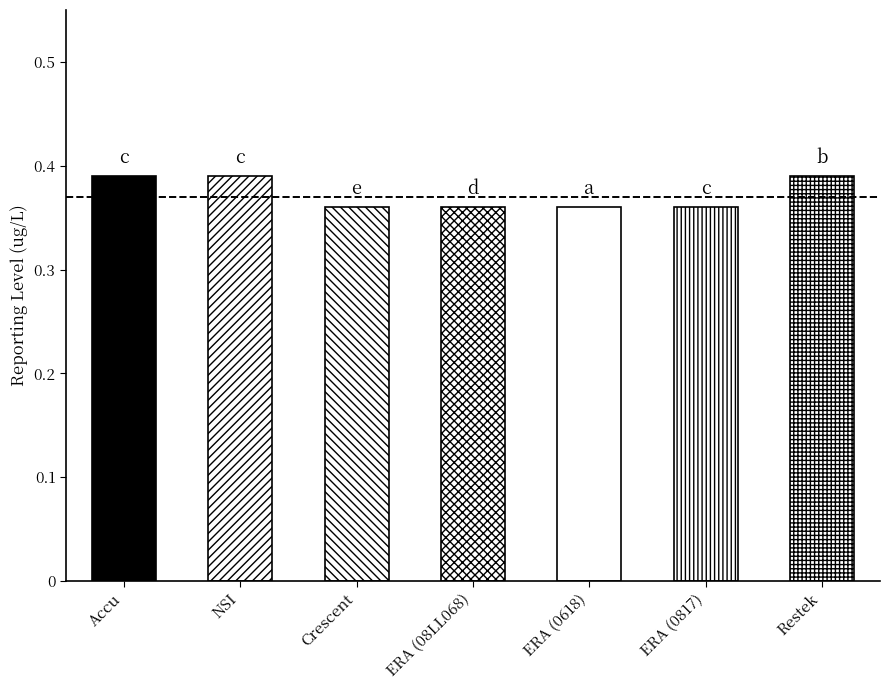

What is the maximum value shown in the chart?

0.4